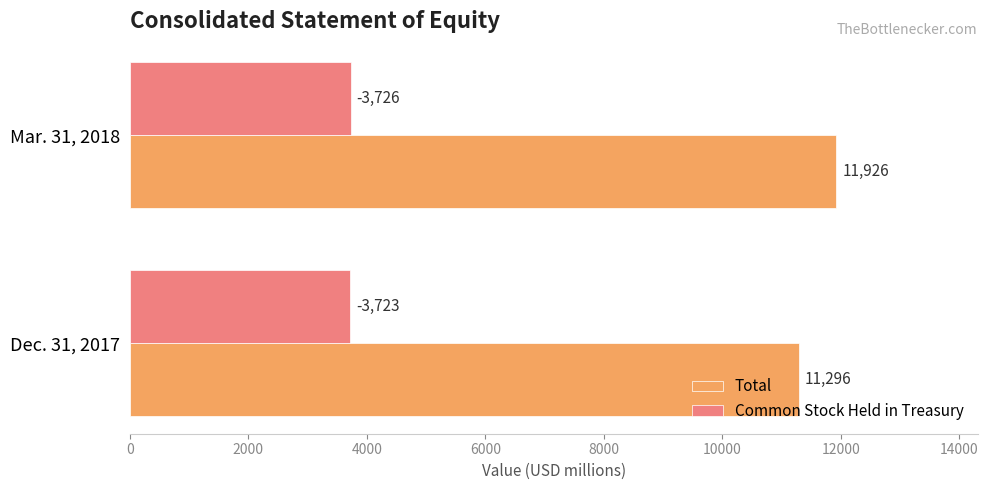

How many distinct data groups are displayed?

2